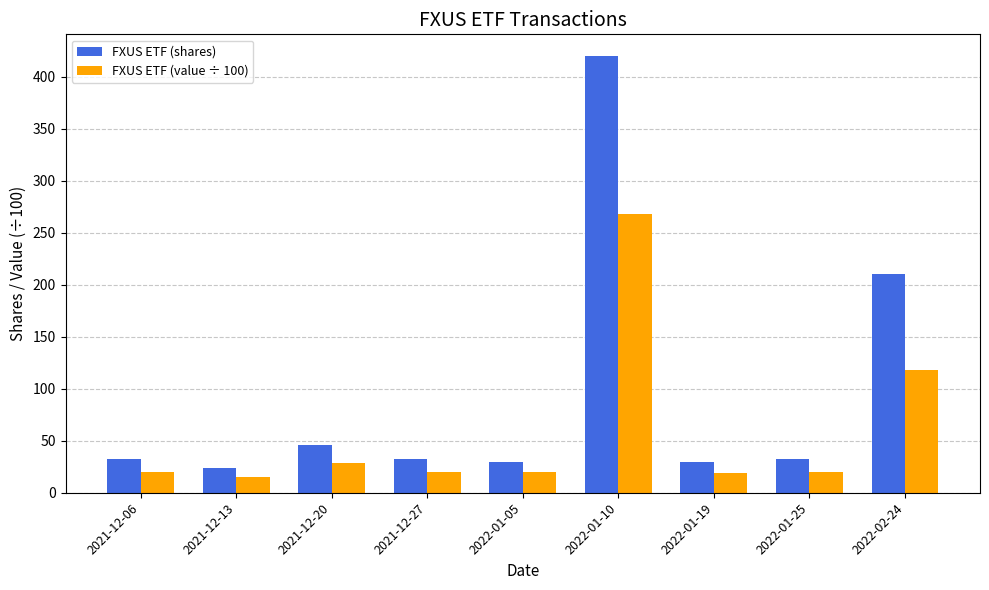

Which series changed the most between 2021-12-20 and 2022-01-19?

FXUS ETF (shares)